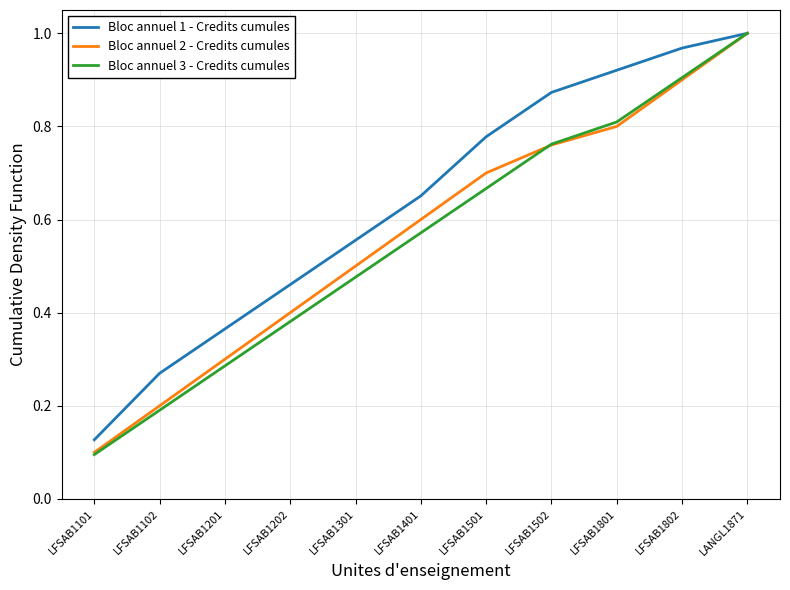

Rank the categories by Bloc annuel 3 - Credits cumules value from highest to lowest.

LANGL1871, LFSAB1802, LFSAB1801, LFSAB1502, LFSAB1501, LFSAB1401, LFSAB1301, LFSAB1202, LFSAB1201, LFSAB1102, LFSAB1101